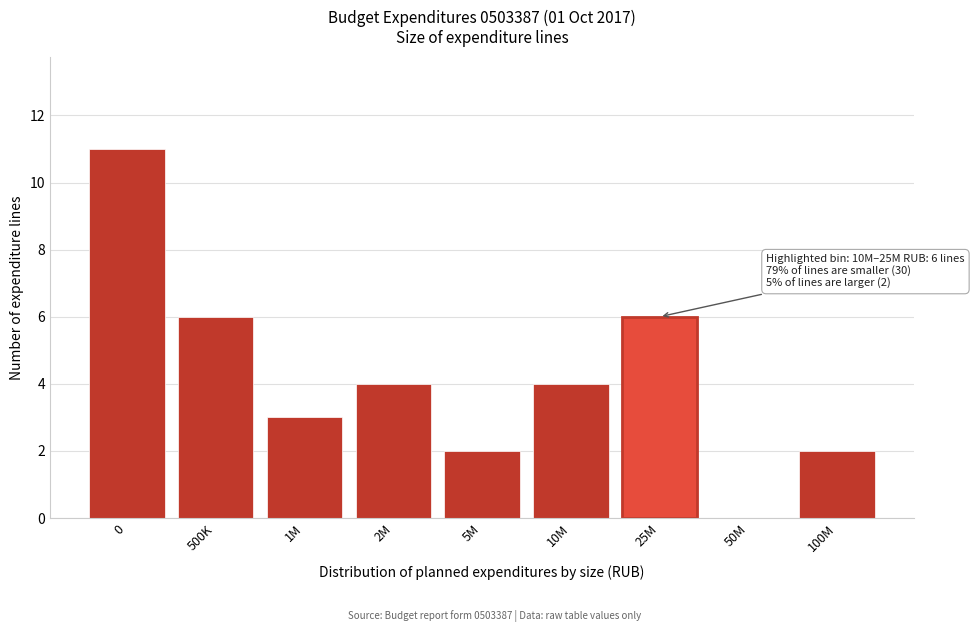

Reading left to right, what are all the values shown in this chart?

0=11	500K=6	1M=3	2M=4	5M=2	10M=4	25M=6	50M=0	100M=2